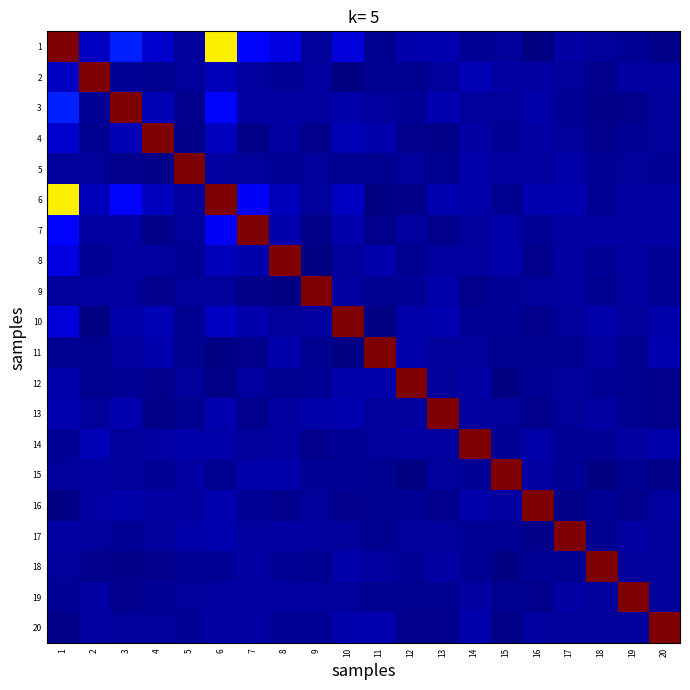

List the series in order of their peak value, highest first.

1, 2, 3, 4, 5, 6, 7, 8, 9, 10, 11, 12, 13, 14, 15, 16, 17, 18, 19, 20